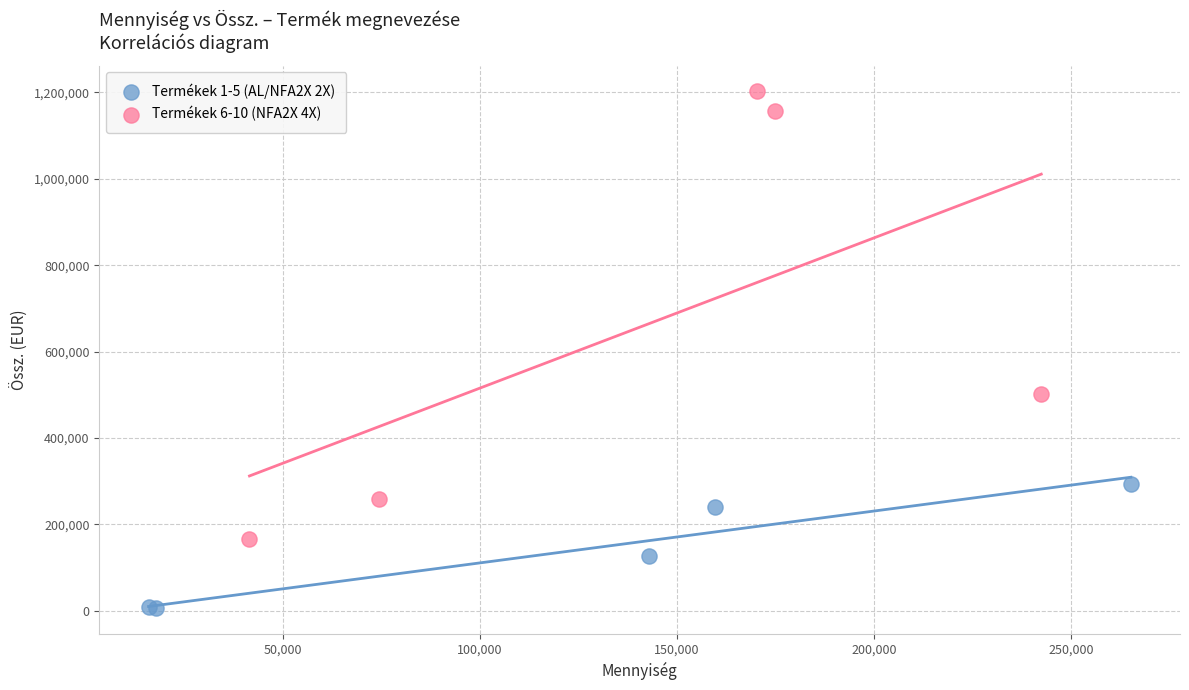

Which series contains the lowest Y value?

Termékek 1-5 (AL/NFA2X 2X)